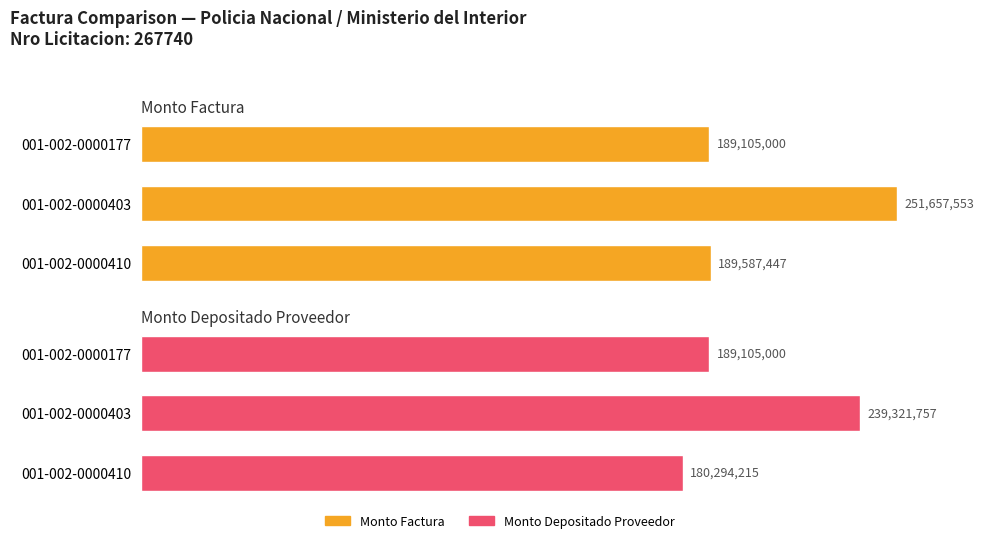

How many bars are there in total?

6